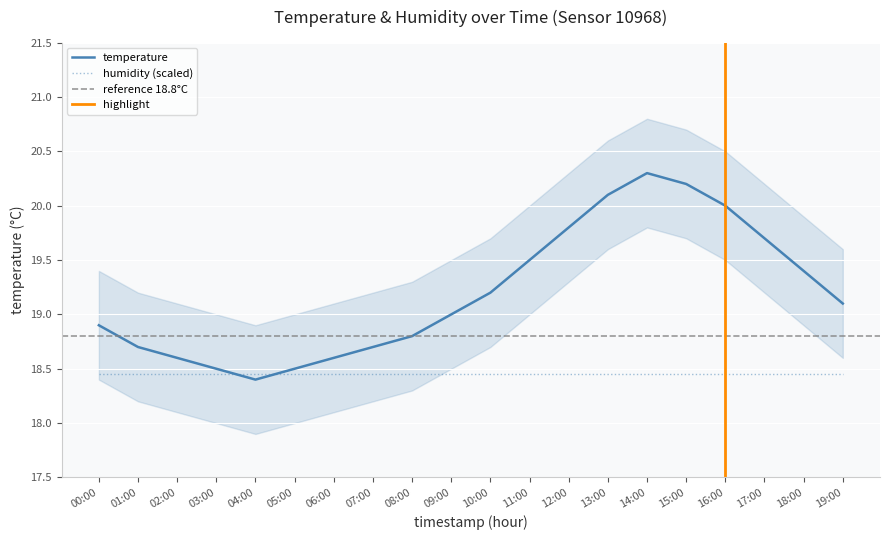

Reading left to right, transcribe all the data shown in this chart.

18.9	18.7	18.6	18.5	18.4	18.5	18.6	18.7	18.8	19.0	19.2	19.5	19.8	20.1	20.3	20.2	20.0	19.7	19.4	19.1